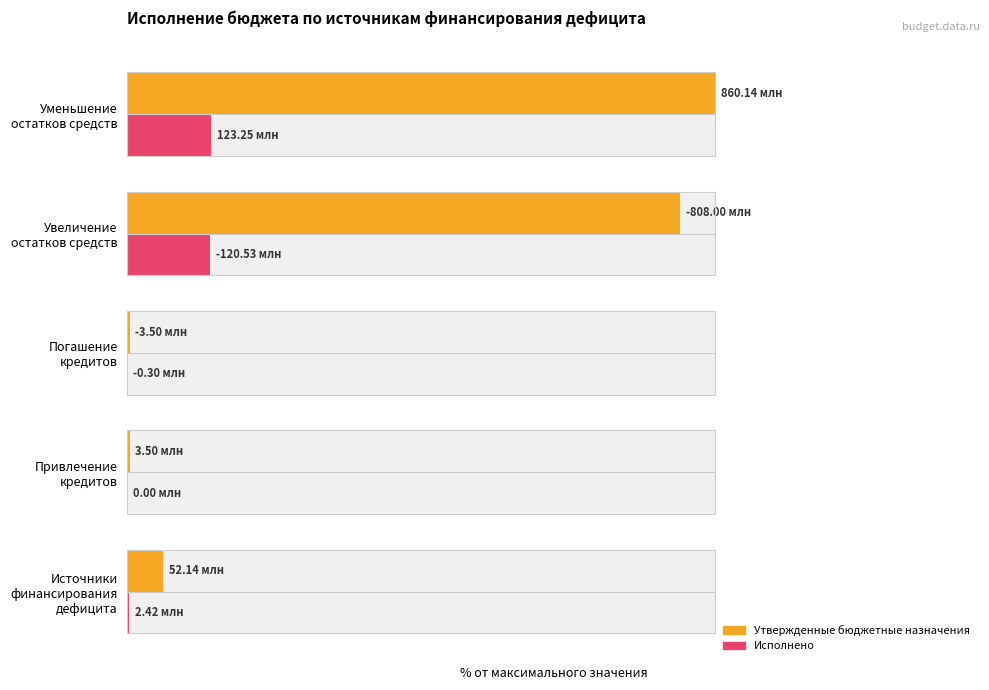

The Исполнено series shows 0.0 at Погашение кредитов. True or false?

False